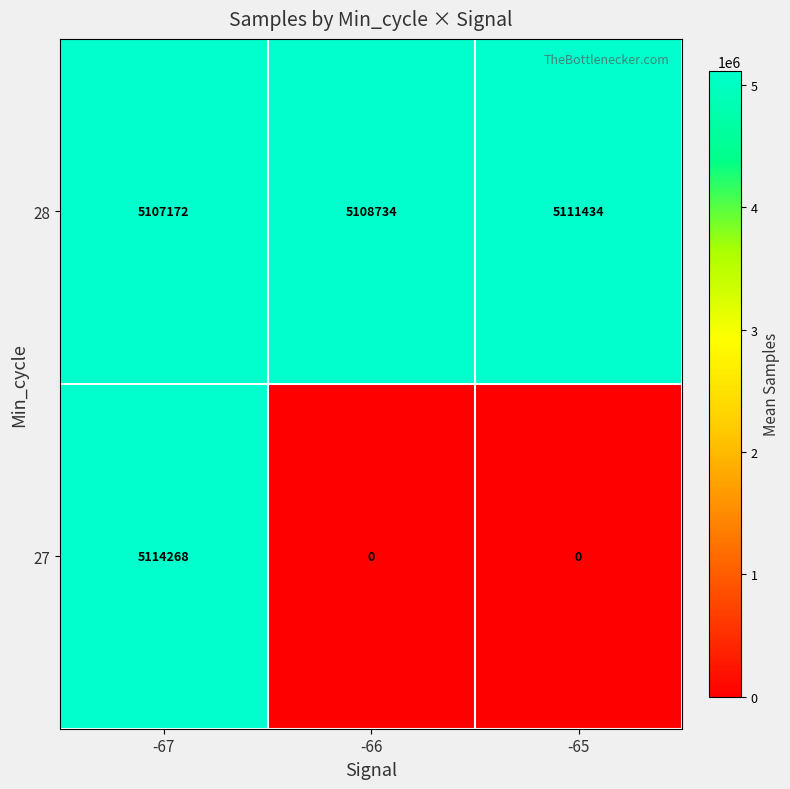

Count the number of data series in this chart.

2